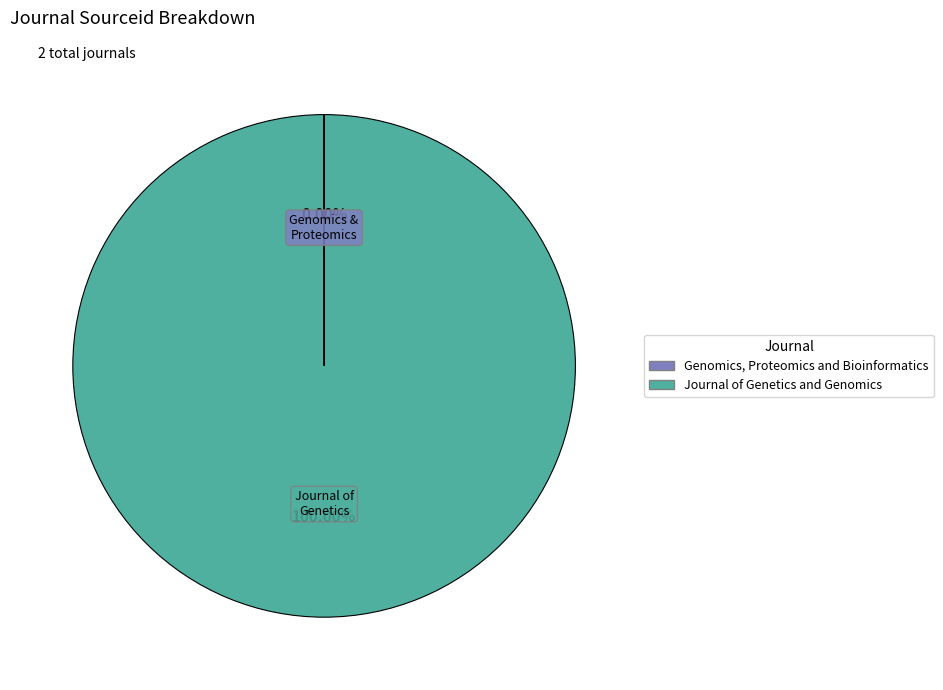

True or false: Journal of Genetics and Genomics accounts for 90% of the total.

False